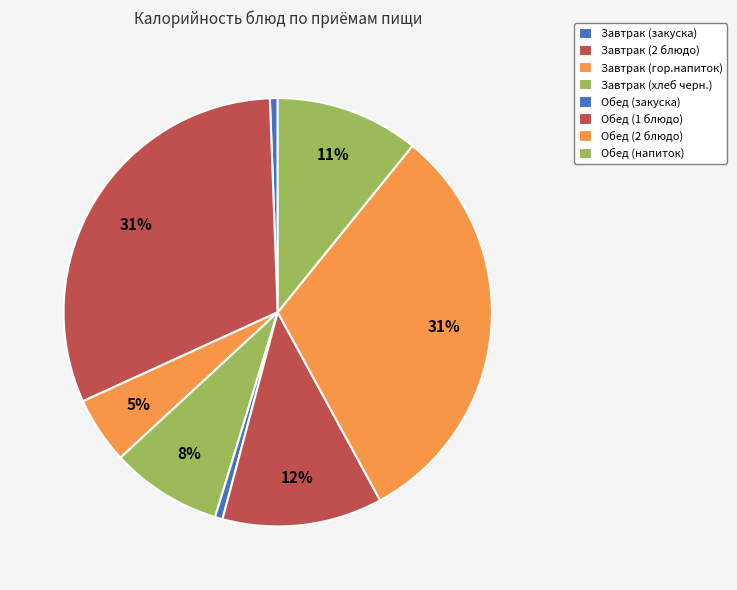

How many slices are in this pie chart?

8